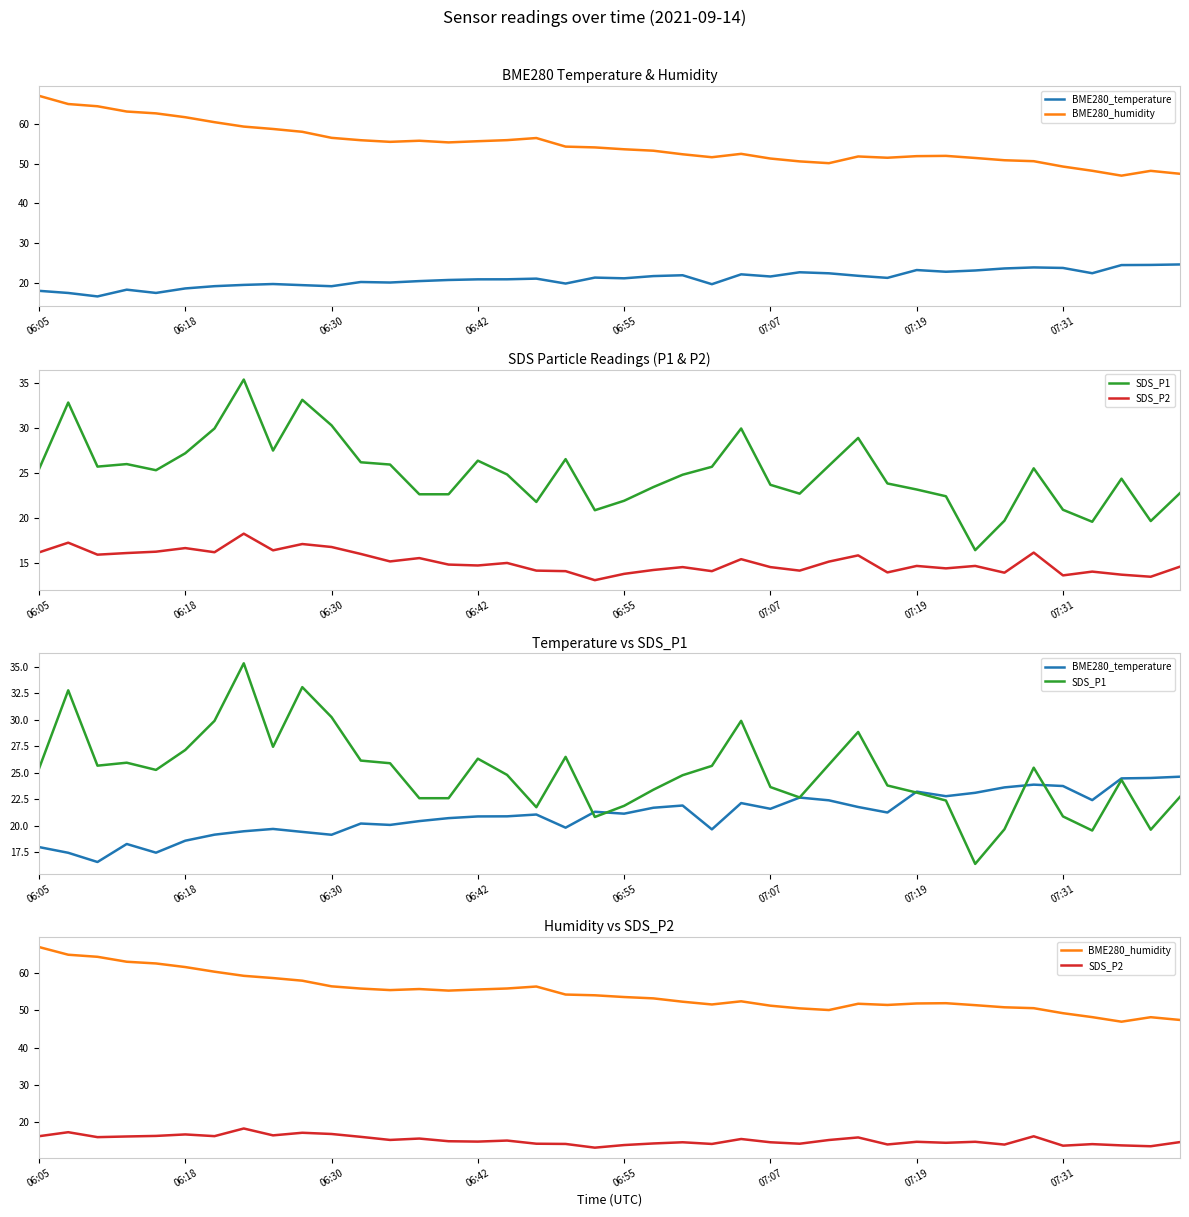

What are all the series names shown in the legend?

BME280_temperature, BME280_humidity, SDS_P1, SDS_P2